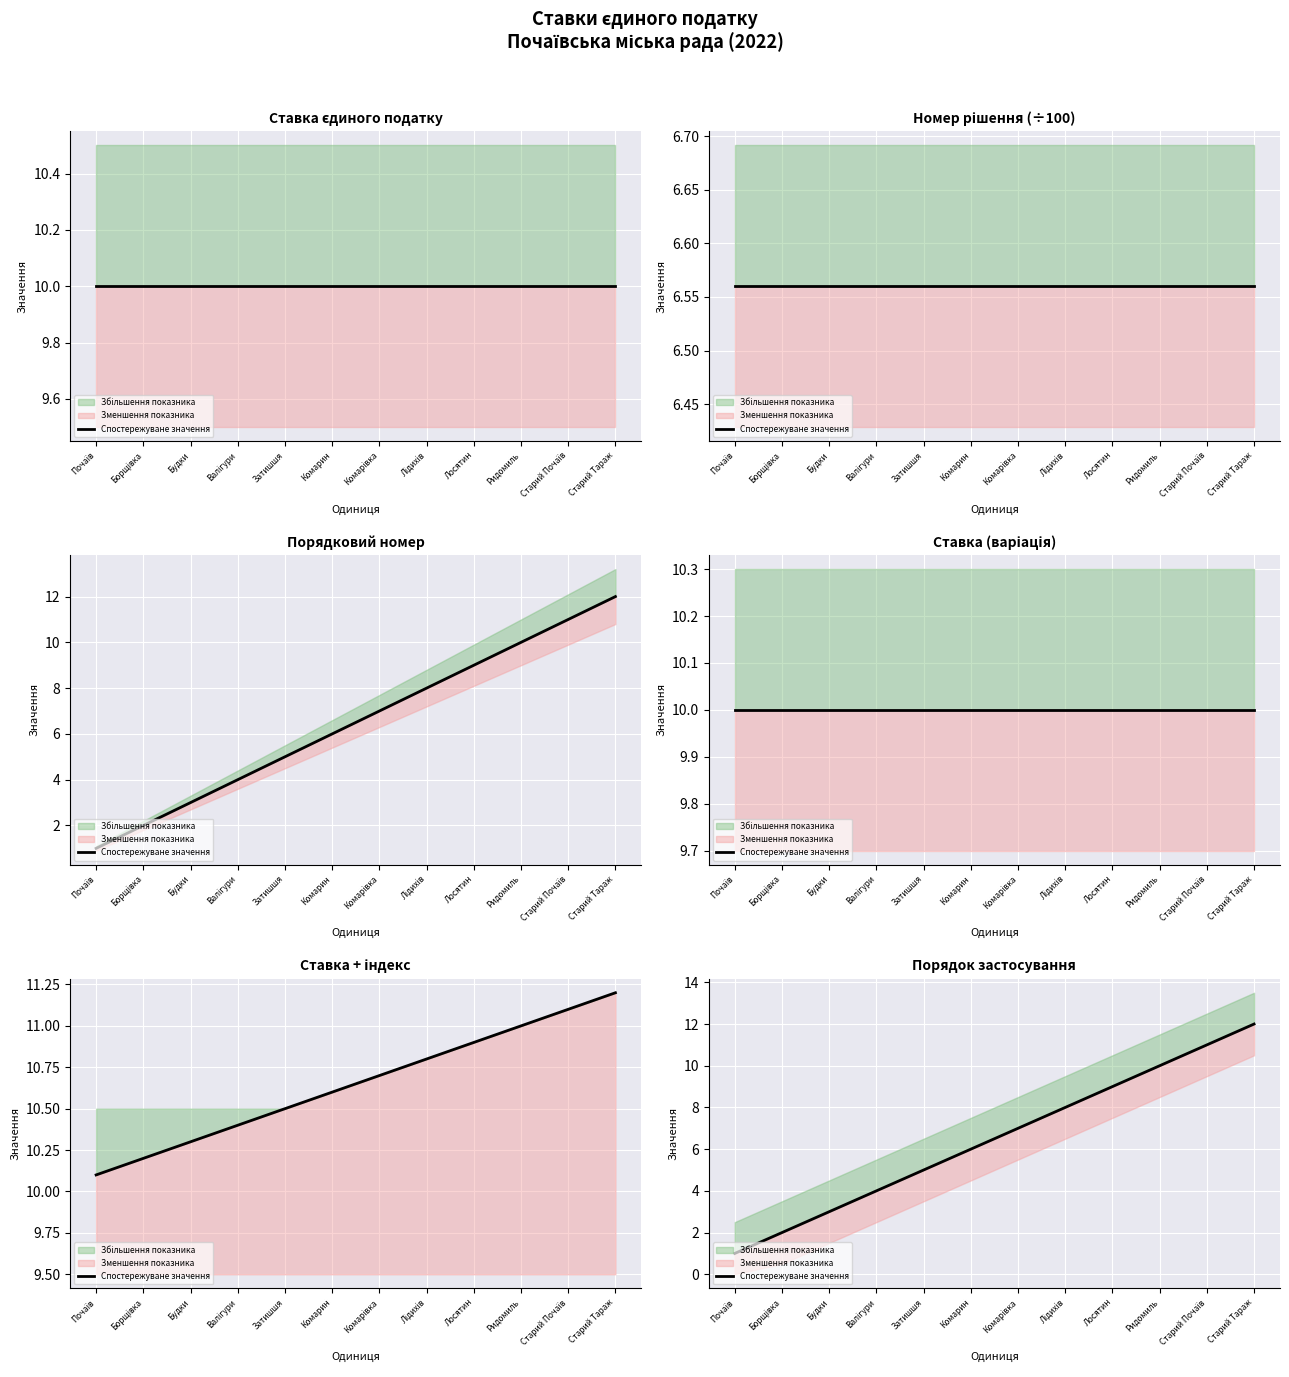

Count the number of values greater than 7.

5